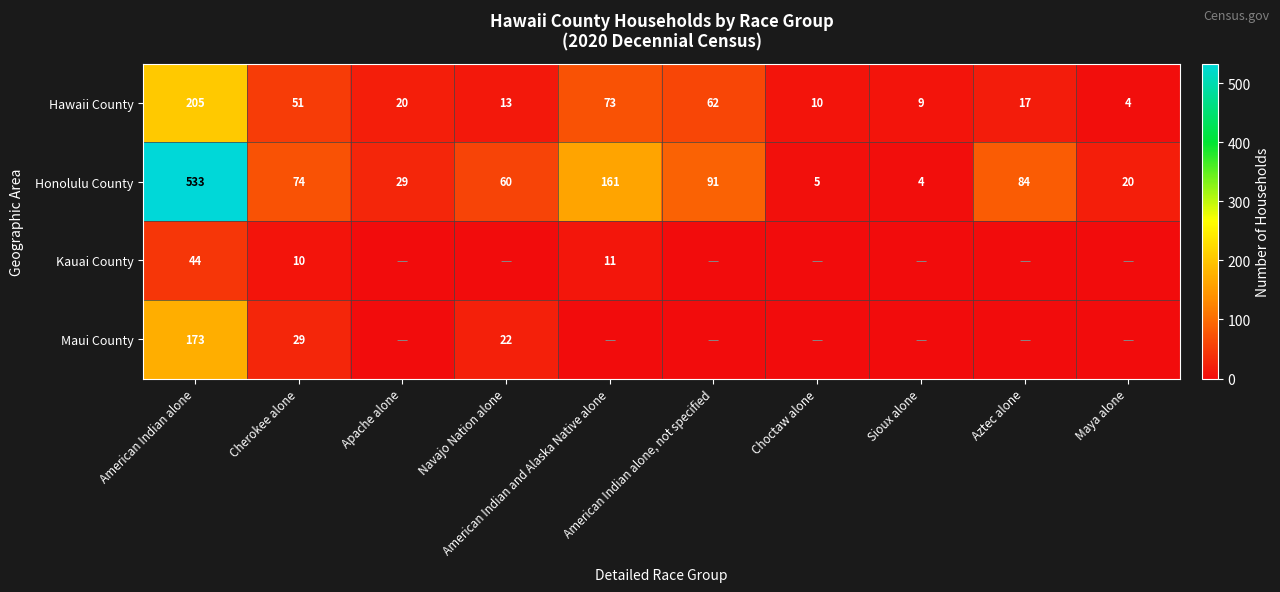

What is the average value of the Honolulu County series?

106